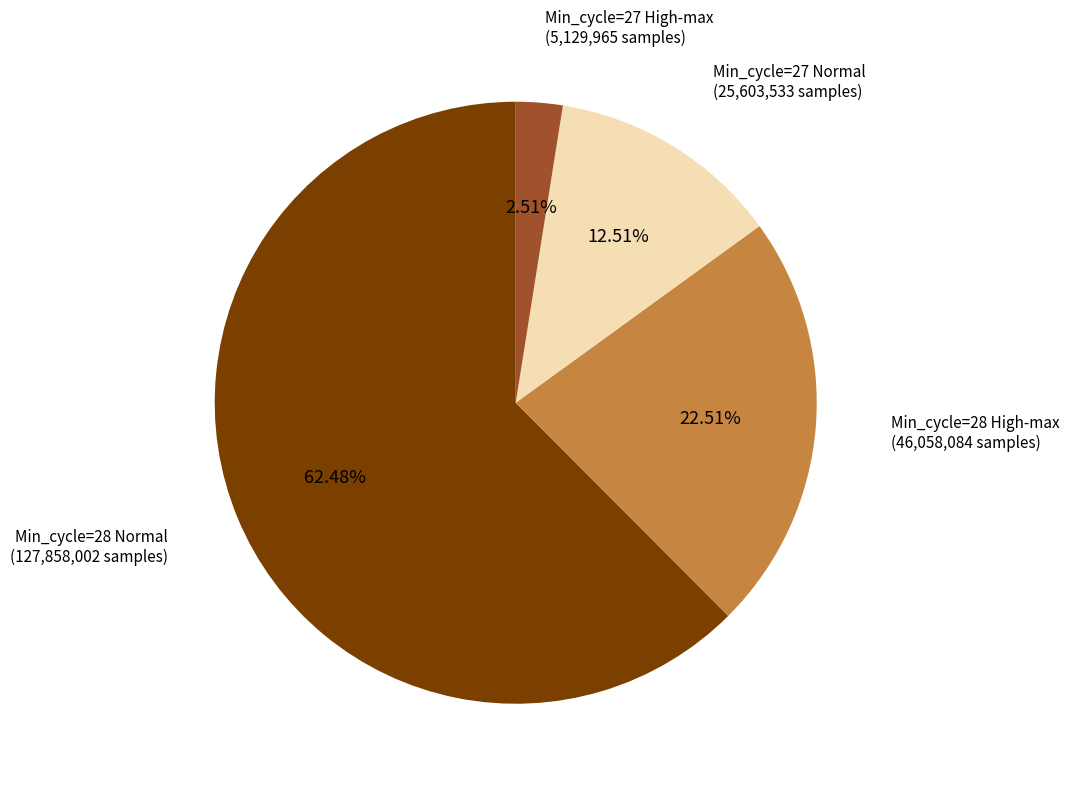

Is there any slice that represents more than half of the pie?

Yes